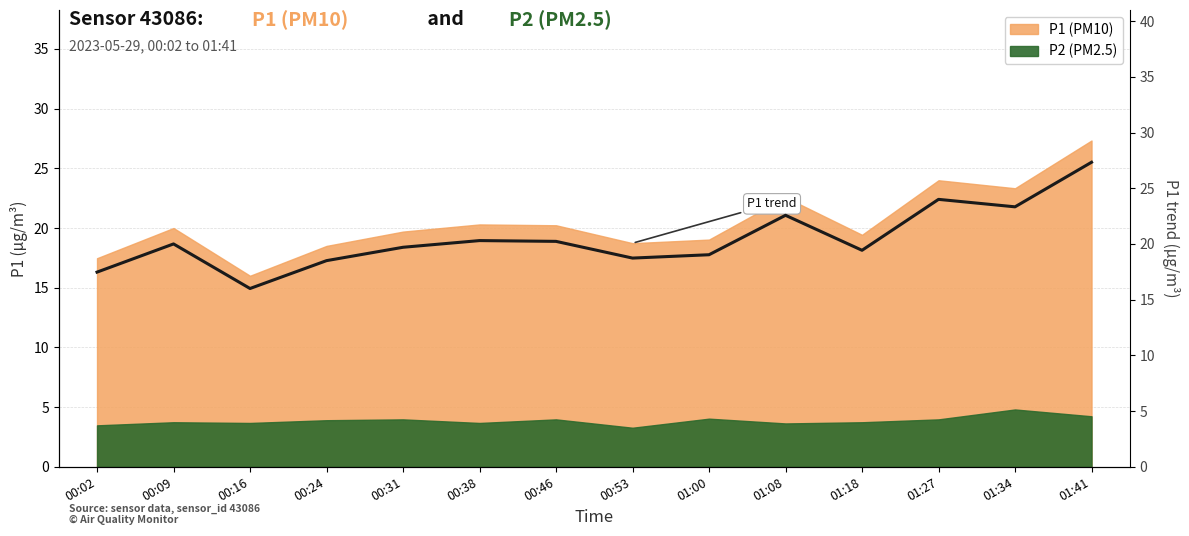

Between 00:53 and 01:18, which is larger?

01:18